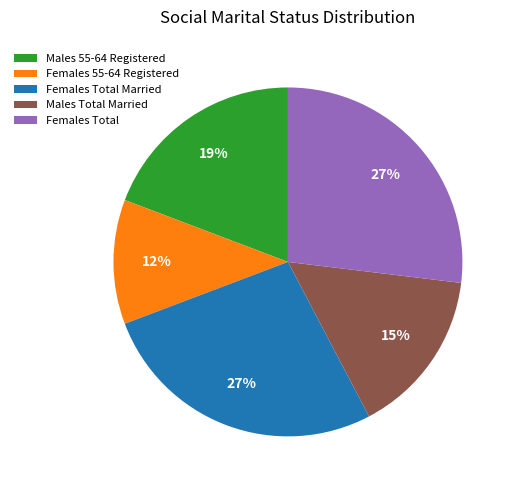

True or false: Females Total accounts for 27% of the total.

True